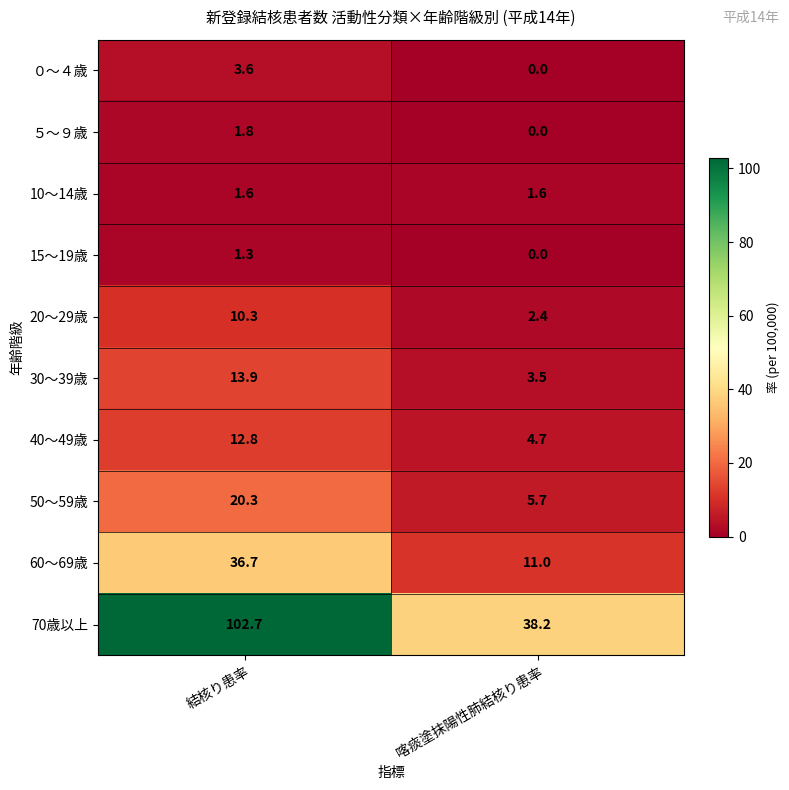

The 50～59歳 series shows 10.0 at 喀痰塗抹陽性肺結核り患率. True or false?

False